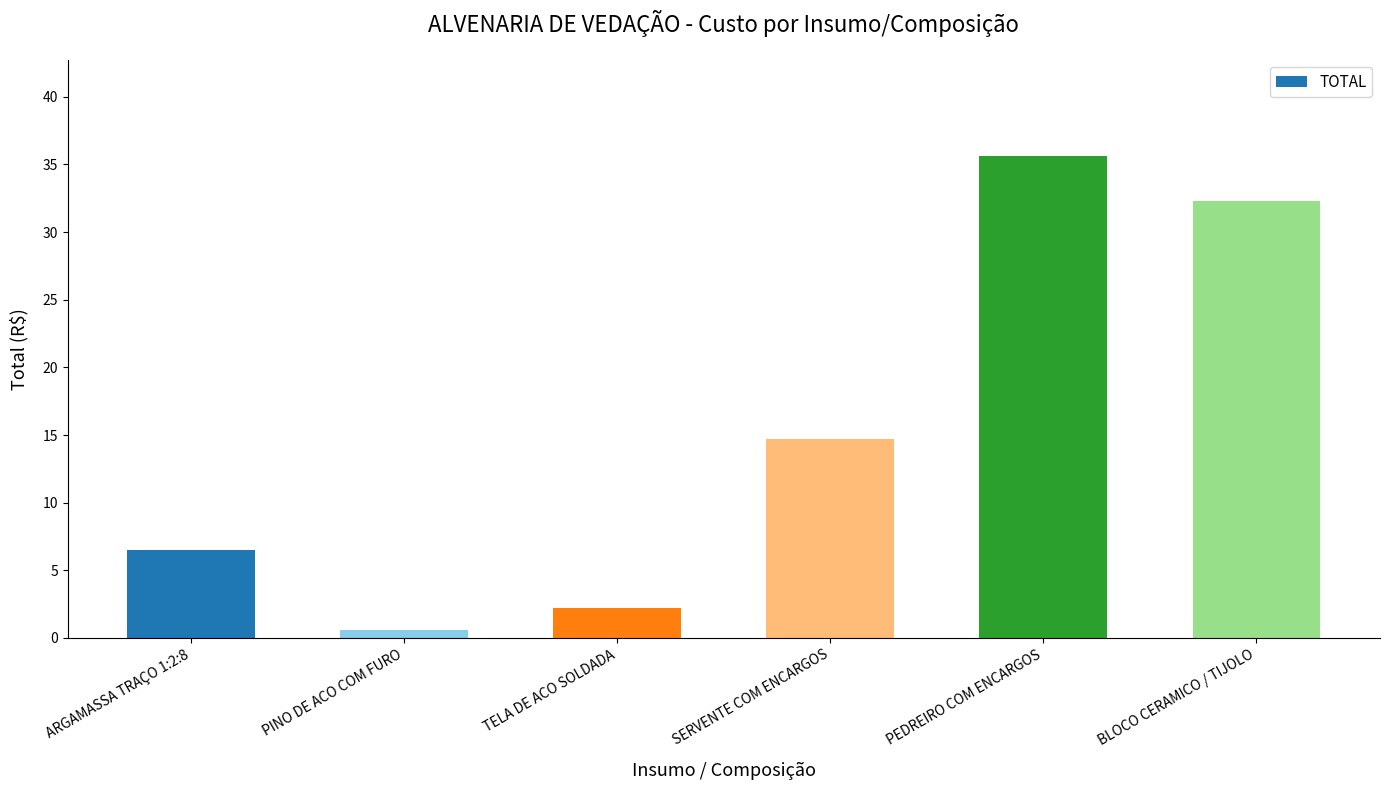

What is the label of the 5th bar from the left?

PEDREIRO COM ENCARGOS